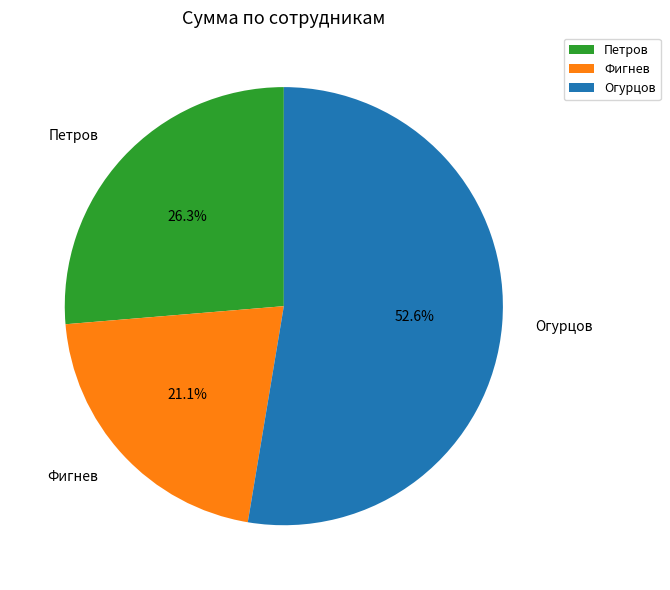

To the nearest percent, what percentage of the pie is Фигнев?

21%